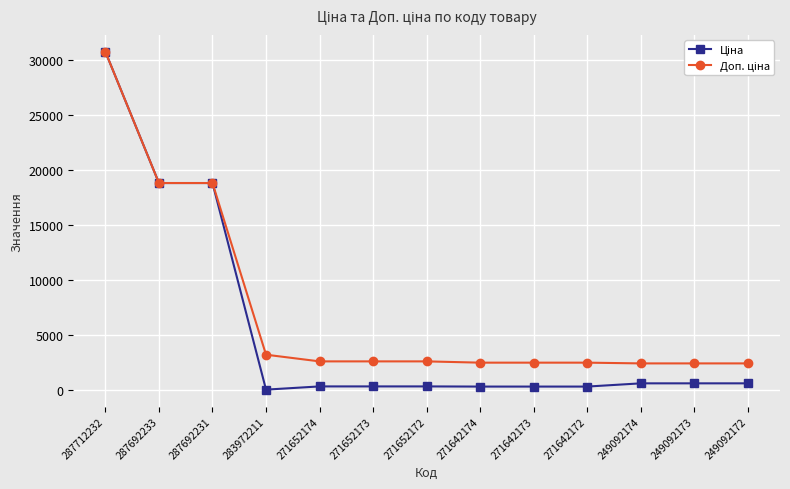

At which category does the chart reach its peak across all series?

287712232